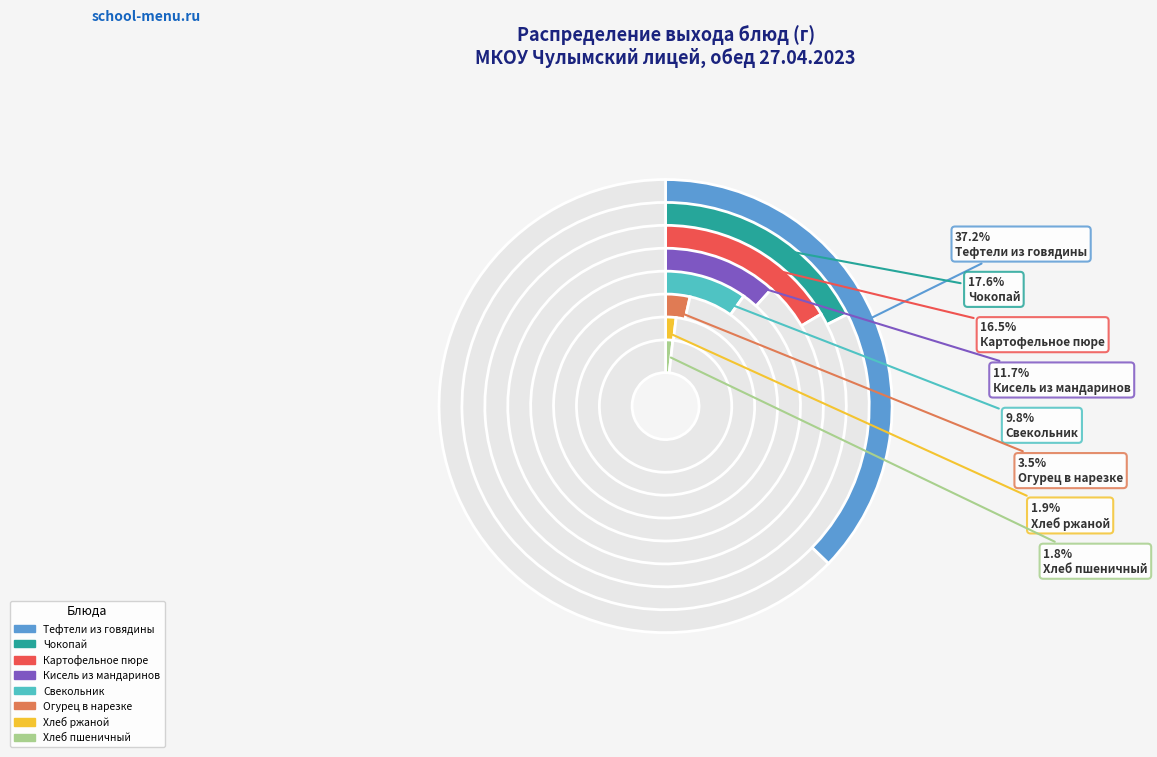

How much of the chart is everything except Хлеб пшеничный?

98.2%